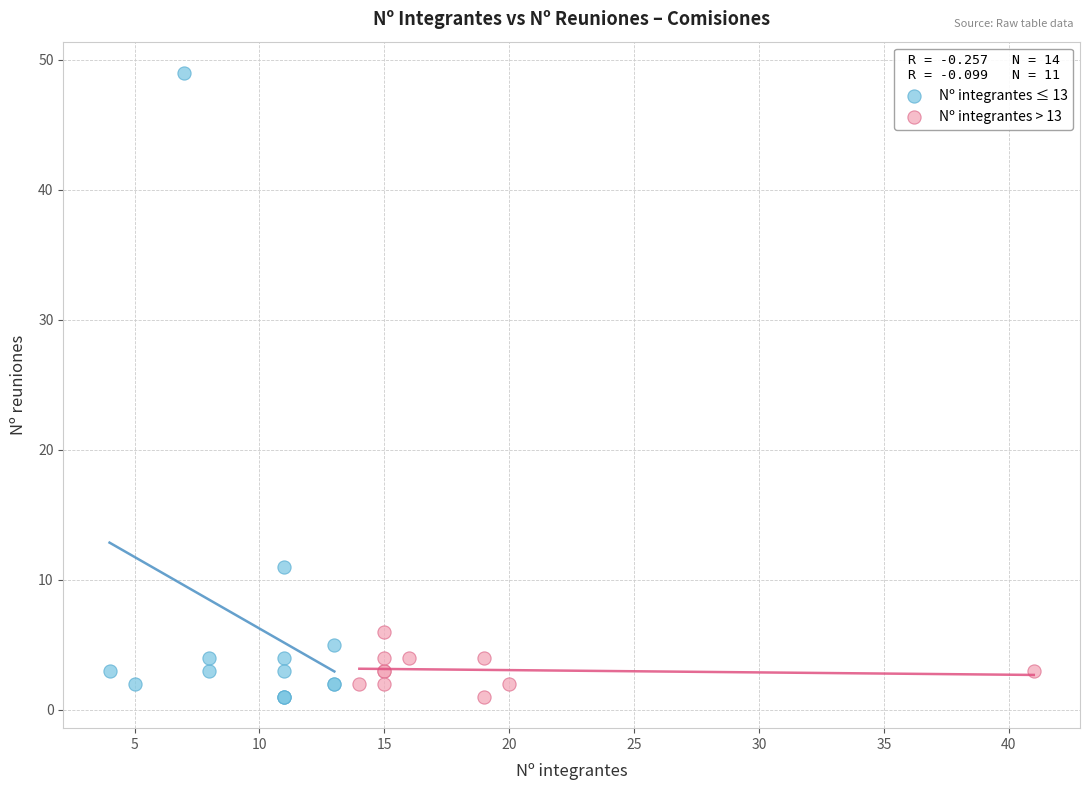

Which series has the largest Y range (max minus min)?

Nº integrantes ≤ 13